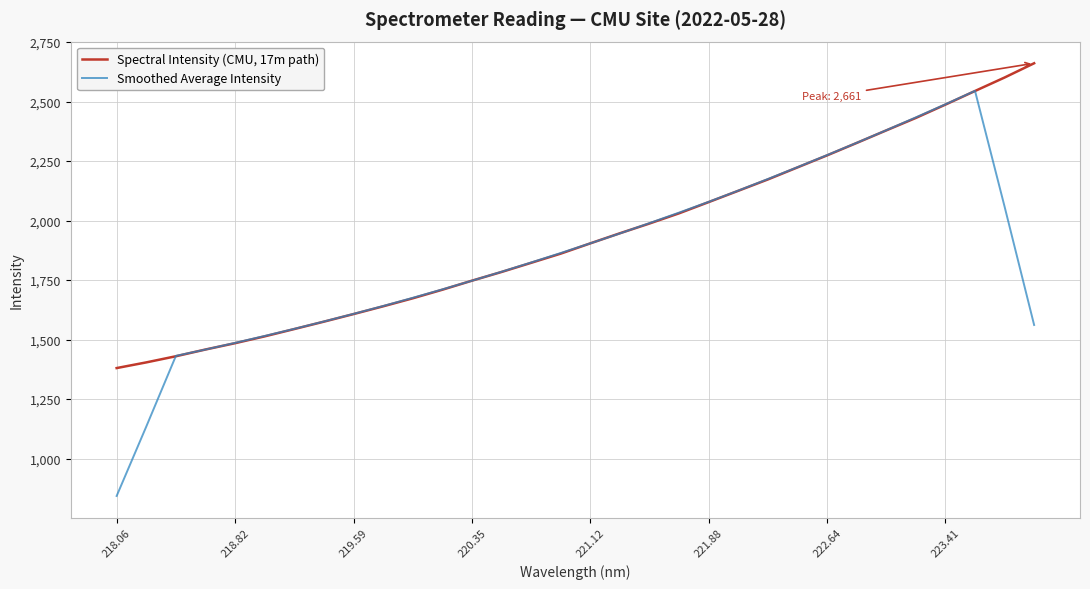

List the series in order of their overall mean, lowest first.

Smoothed Average Intensity, Spectral Intensity (CMU, 17m path)